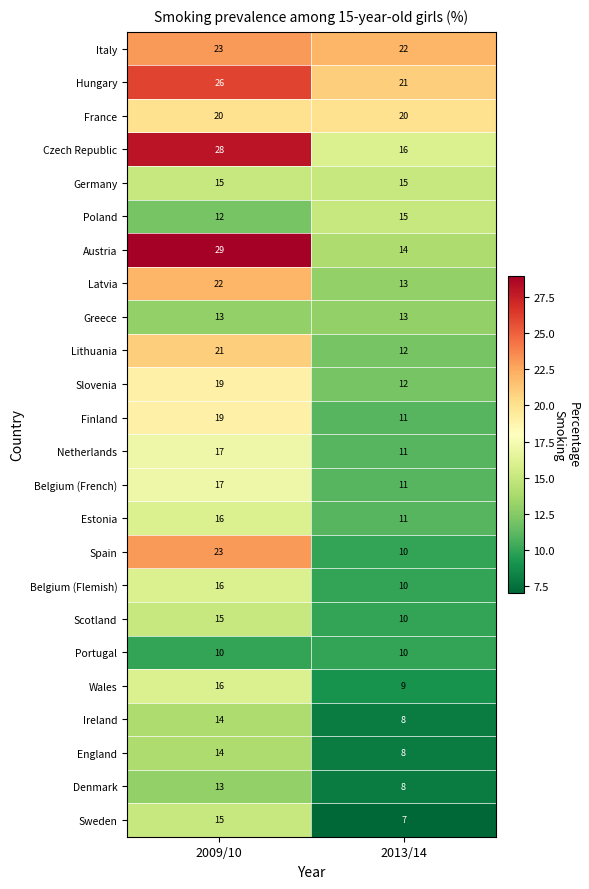

The Germany series shows 24 at 2009/10. True or false?

False